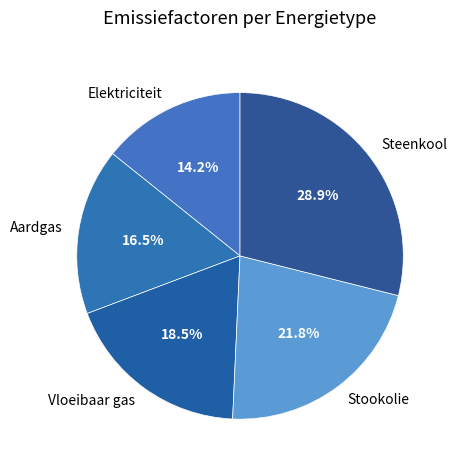

Does Steenkool represent more than half of the total?

No